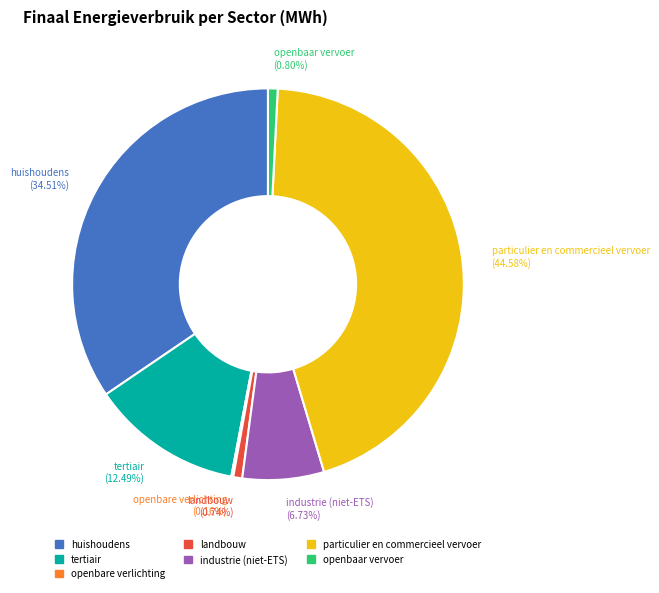

Between industrie (niet-ETS) (6.73%) and openbaar vervoer (0.80%), which is larger?

industrie (niet-ETS) (6.73%)